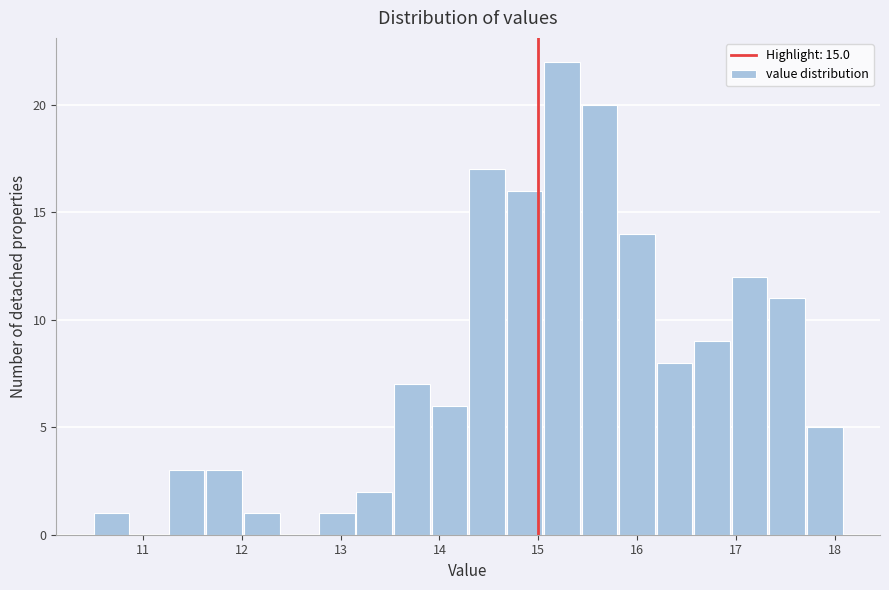

Around what value on the x-axis is the tallest bar? Give the approximate position of its centre, as read against the axis.

15.2